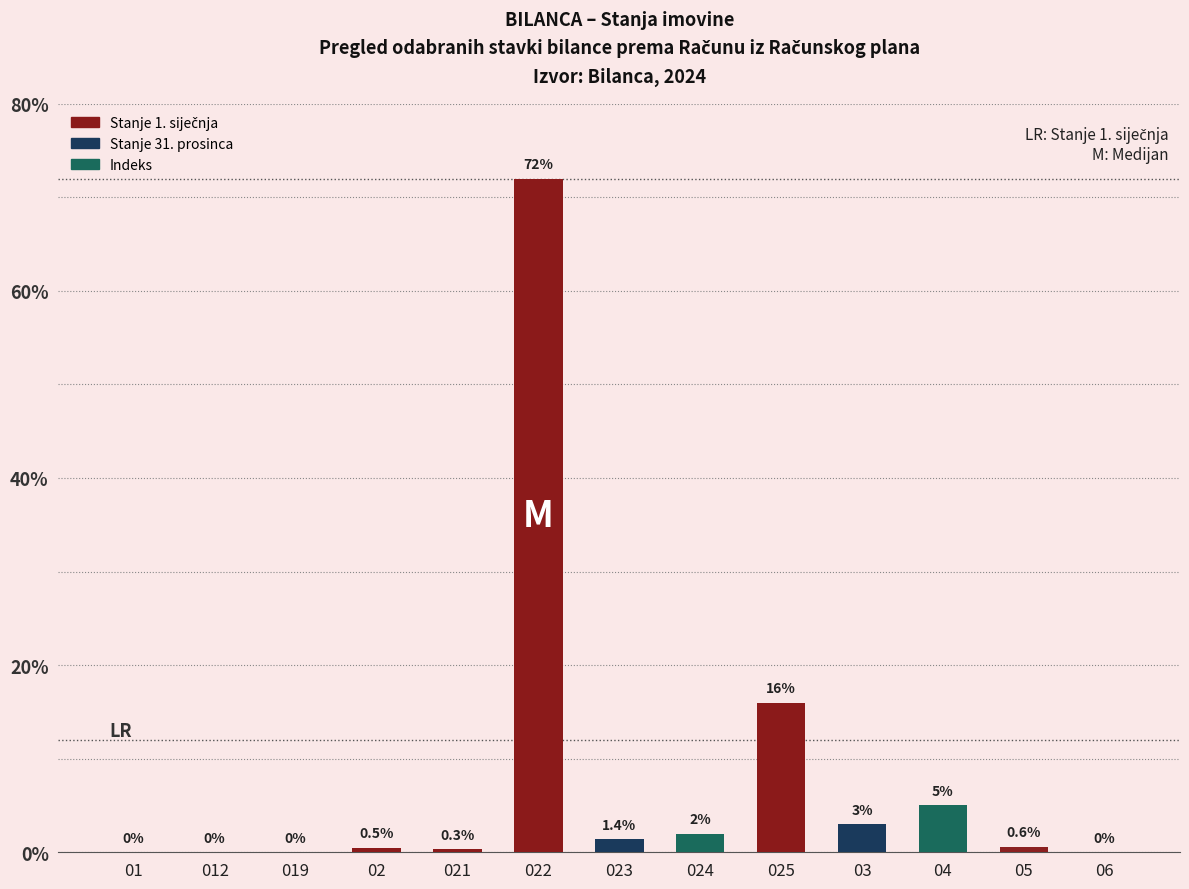

The value at 025 is 16.0. True or false?

True